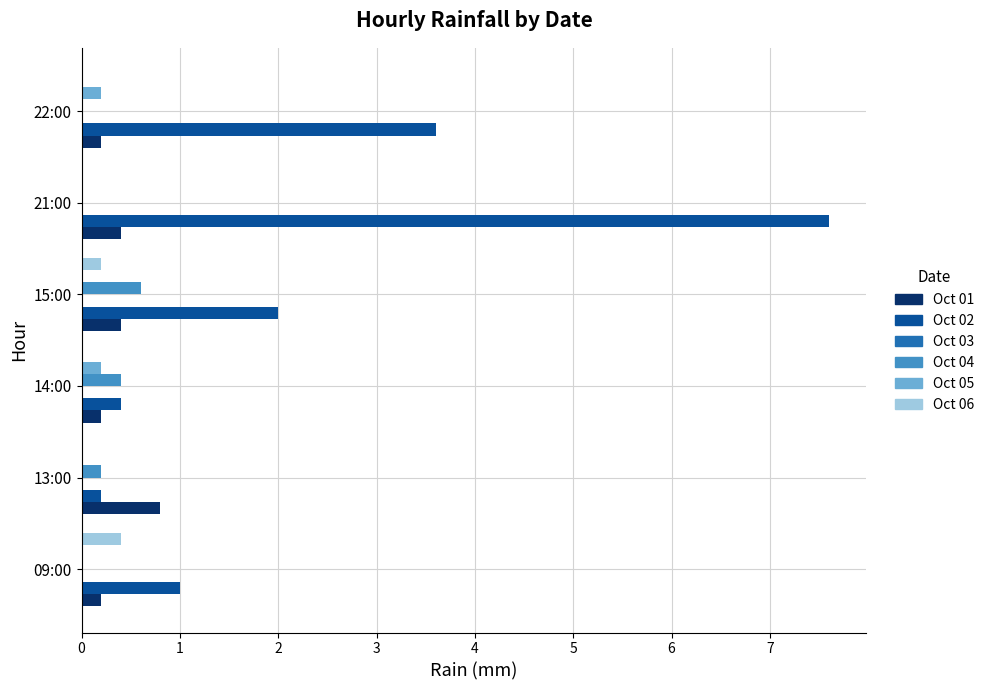

Which category has the highest value across all series?

21:00